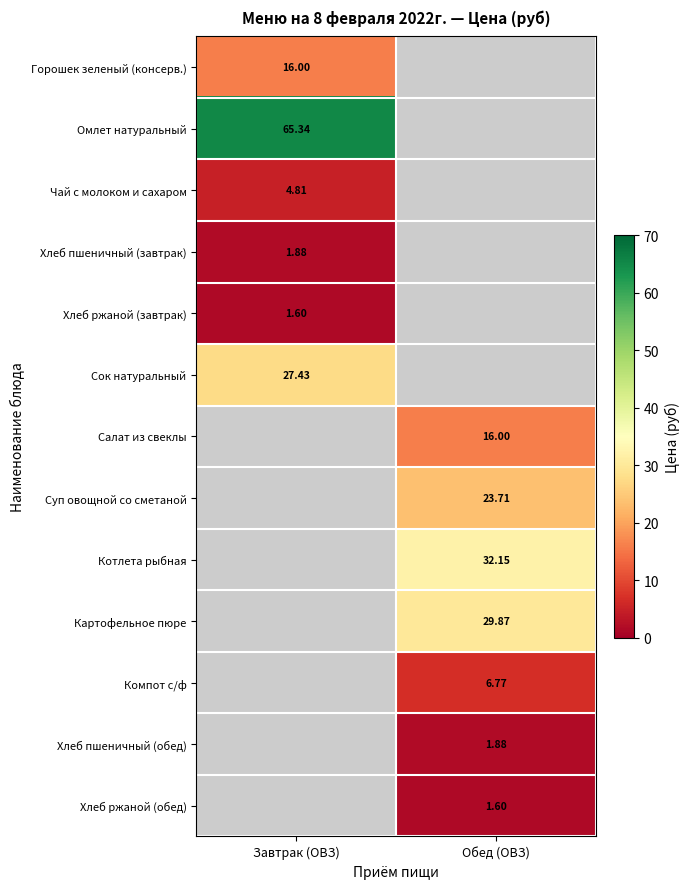

Is the value of Хлеб ржаной (завтрак) at Завтрак (ОВЗ) greater than the value of Суп овощной со сметаной at Обед (ОВЗ)?

No